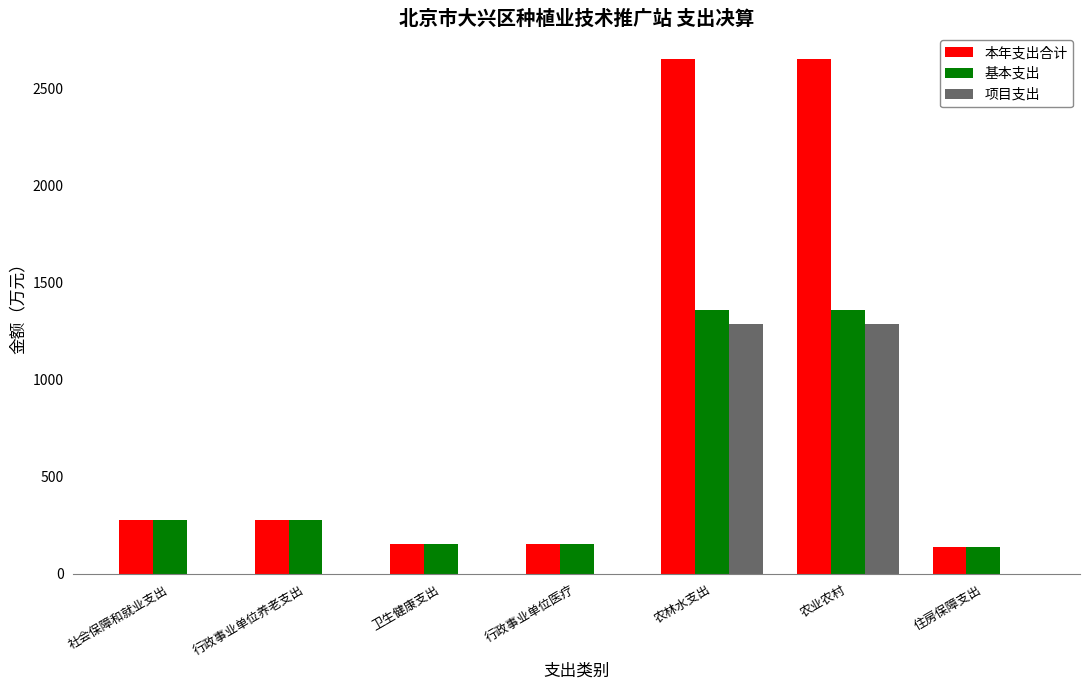

What is the total value across all series at 行政事业单位医疗?

305.1